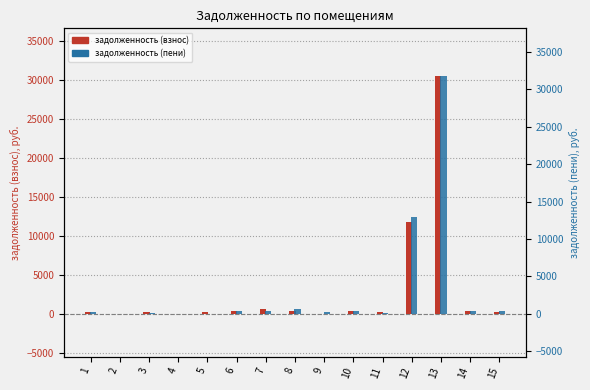

Which category has the lowest value across all series?

2